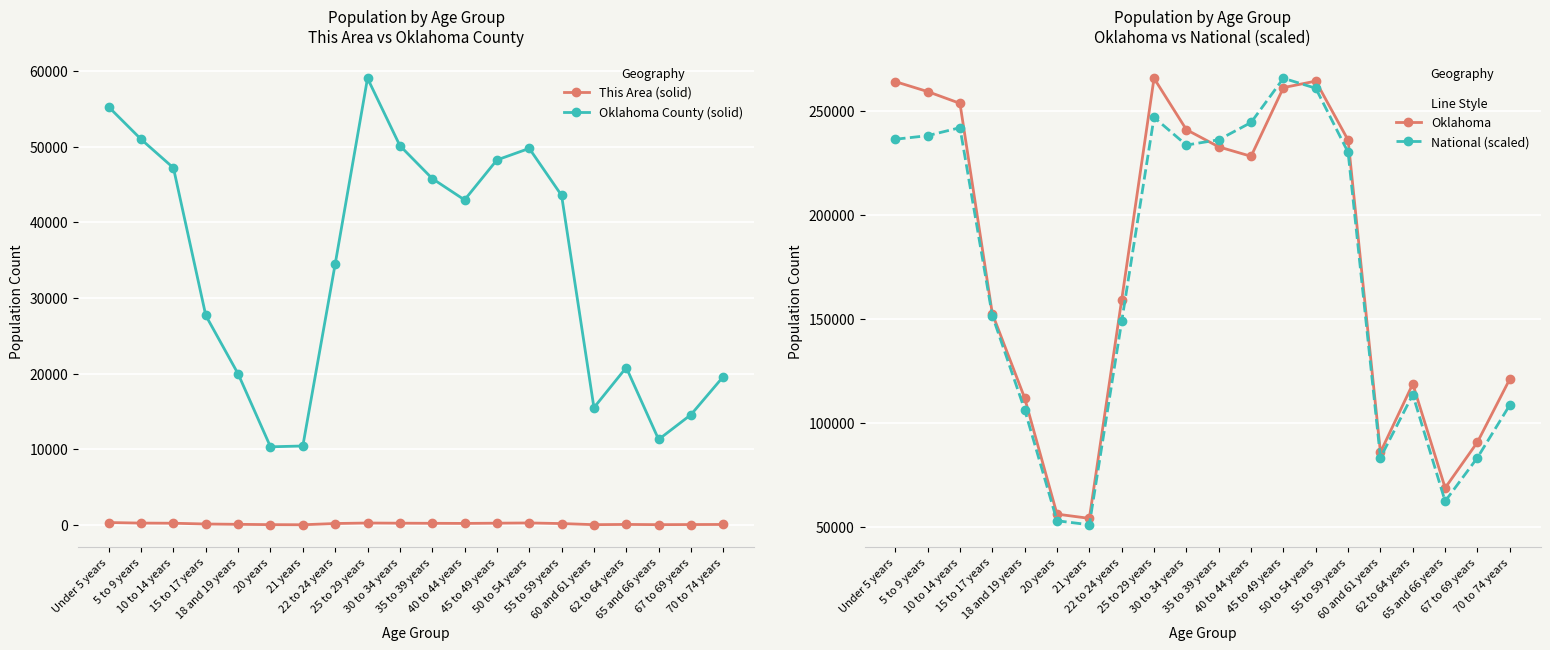

Reading right to left, list all the values displayed in this chart.

This Area (solid): 70 to 74 years=85.0	67 to 69 years=74.0	65 and 66 years=60.0	62 to 64 years=89.0	60 and 61 years=58.0	55 to 59 years=204.0	50 to 54 years=283.0	45 to 49 years=254.0	40 to 44 years=223.0	35 to 39 years=238.0	30 to 34 years=252.0	25 to 29 years=276.0	22 to 24 years=210.0	21 years=46.0	20 years=62.0	18 and 19 years=103.0	15 to 17 years=146.0	10 to 14 years=247.0	5 to 9 years=266.0	Under 5 years=338.0
Oklahoma County (solid): 70 to 74 years=19626.0	67 to 69 years=14594.0	65 and 66 years=11316.0	62 to 64 years=20821.0	60 and 61 years=15520.0	55 to 59 years=43568.0	50 to 54 years=49777.0	45 to 49 years=48246.0	40 to 44 years=42969.0	35 to 39 years=45796.0	30 to 34 years=50144.0	25 to 29 years=59045.0	22 to 24 years=34494.0	21 years=10456.0	20 years=10345.0	18 and 19 years=19977.0	15 to 17 years=27697.0	10 to 14 years=47198.0	5 to 9 years=50978.0	Under 5 years=55245.0
Oklahoma: 70 to 74 years=121075.0	67 to 69 years=90724.0	65 and 66 years=68668.0	62 to 64 years=118698.0	60 and 61 years=85815.0	55 to 59 years=235969.0	50 to 54 years=264369.0	45 to 49 years=261242.0	40 to 44 years=228195.0	35 to 39 years=232742.0	30 to 34 years=241018.0	25 to 29 years=265737.0	22 to 24 years=159142.0	21 years=54032.0	20 years=56068.0	18 and 19 years=111944.0	15 to 17 years=152540.0	10 to 14 years=253664.0	5 to 9 years=259336.0	Under 5 years=264126.0
National (scaled): 70 to 74 years=108573.5	67 to 69 years=83264.3	65 and 66 years=62253.7	62 to 64 years=113559.0	60 and 61 years=83245.2	55 to 59 years=230118.5	50 to 54 years=260933.7	45 to 49 years=265737.0	40 to 44 years=244467.0	35 to 39 years=236143.1	30 to 34 years=233597.4	25 to 29 years=246934.8	22 to 24 years=148763.2	21 years=50954.2	20 years=52883.1	18 and 19 years=106325.8	15 to 17 years=151591.3	10 to 14 years=241965.5	5 to 9 years=238120.9	Under 5 years=236397.3